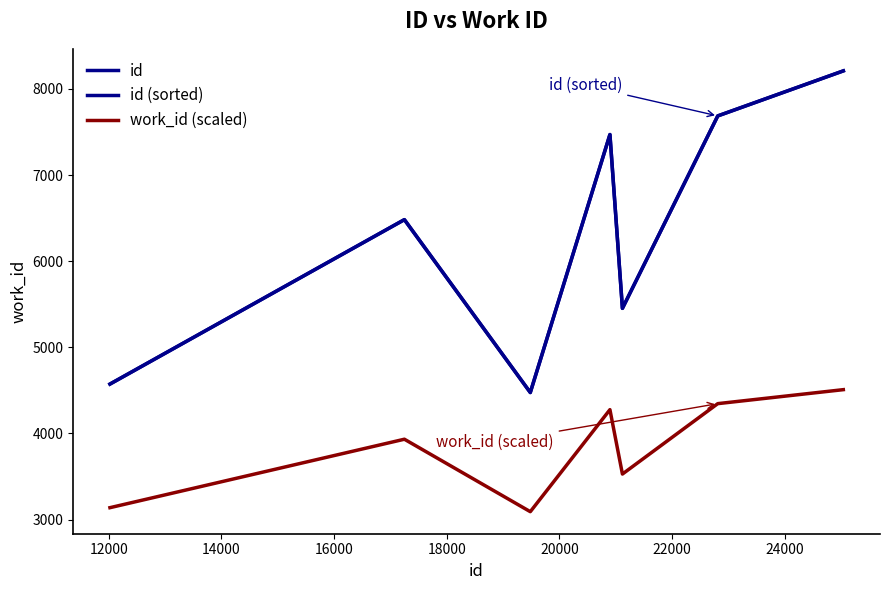

Is this an area chart (filled region under the line)?

No